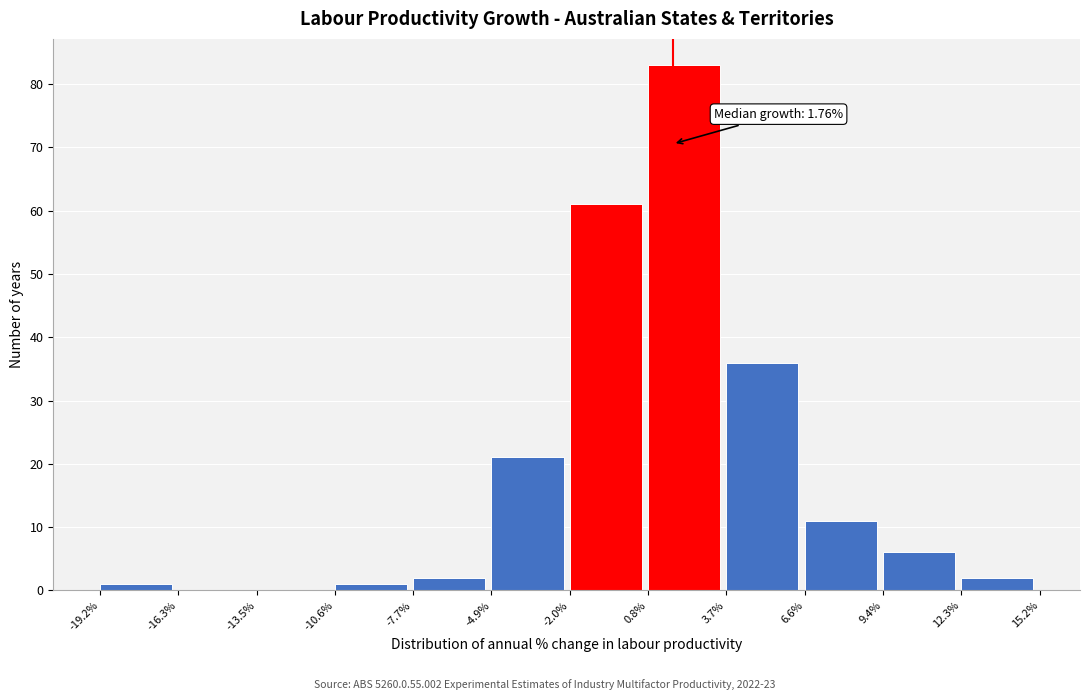

Which range on the x-axis has the tallest bar?

0.8% to 3.7%